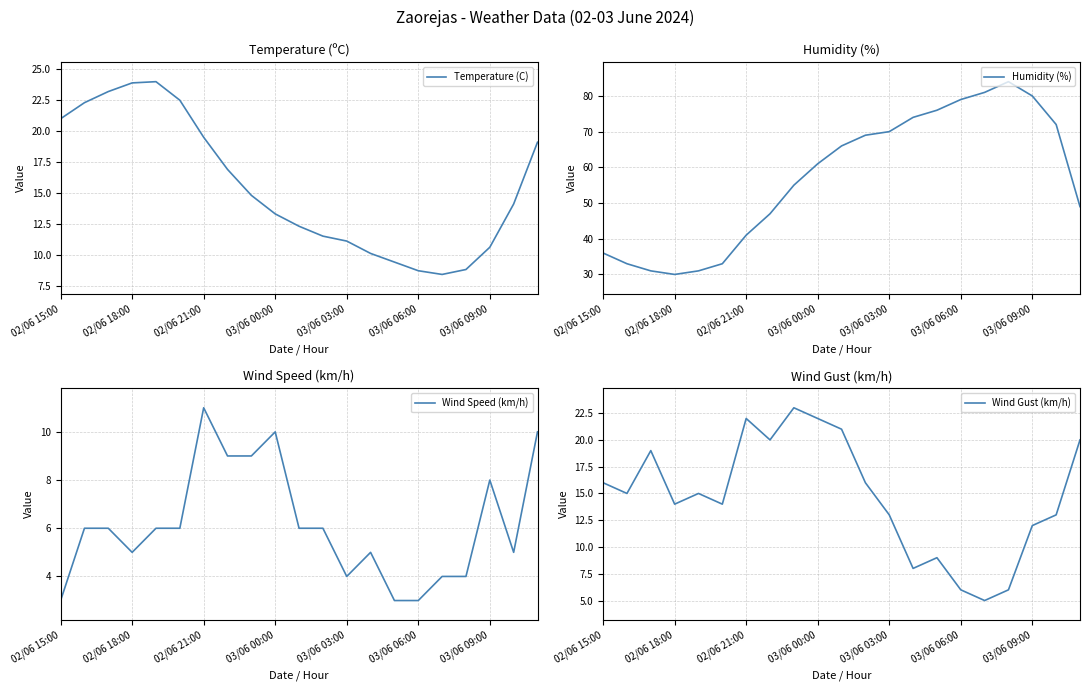

True or false: Wind Gust (km/h) has more than 1 interior local peaks.

True